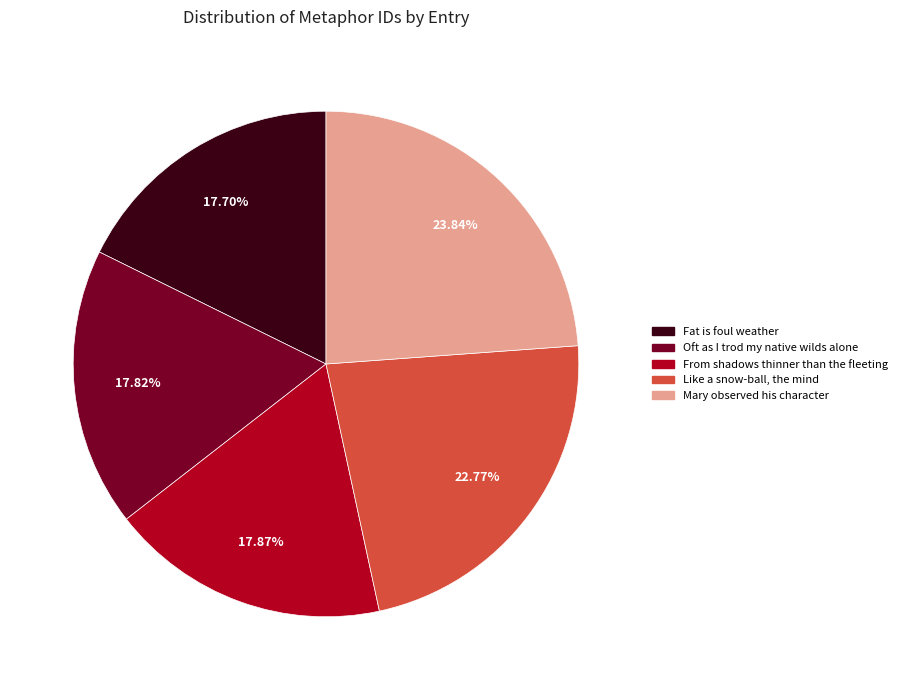

True or false: From shadows thinner than the fleeting accounts for 18% of the total.

True